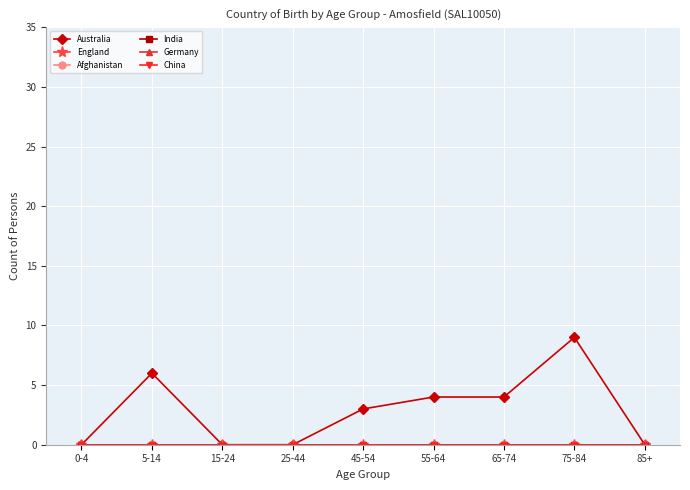

Reading left to right, what are all the values shown in this chart?

Australia: 0-4=0	5-14=6	15-24=0	25-44=0	45-54=3	55-64=4	65-74=4	75-84=9	85+=0
England: 0-4=0	5-14=0	15-24=0	25-44=0	45-54=0	55-64=0	65-74=0	75-84=0	85+=0
Afghanistan: 0-4=0	5-14=0	15-24=0	25-44=0	45-54=0	55-64=0	65-74=0	75-84=0	85+=0
India: 0-4=0	5-14=0	15-24=0	25-44=0	45-54=0	55-64=0	65-74=0	75-84=0	85+=0
Germany: 0-4=0	5-14=0	15-24=0	25-44=0	45-54=0	55-64=0	65-74=0	75-84=0	85+=0
China: 0-4=0	5-14=0	15-24=0	25-44=0	45-54=0	55-64=0	65-74=0	75-84=0	85+=0